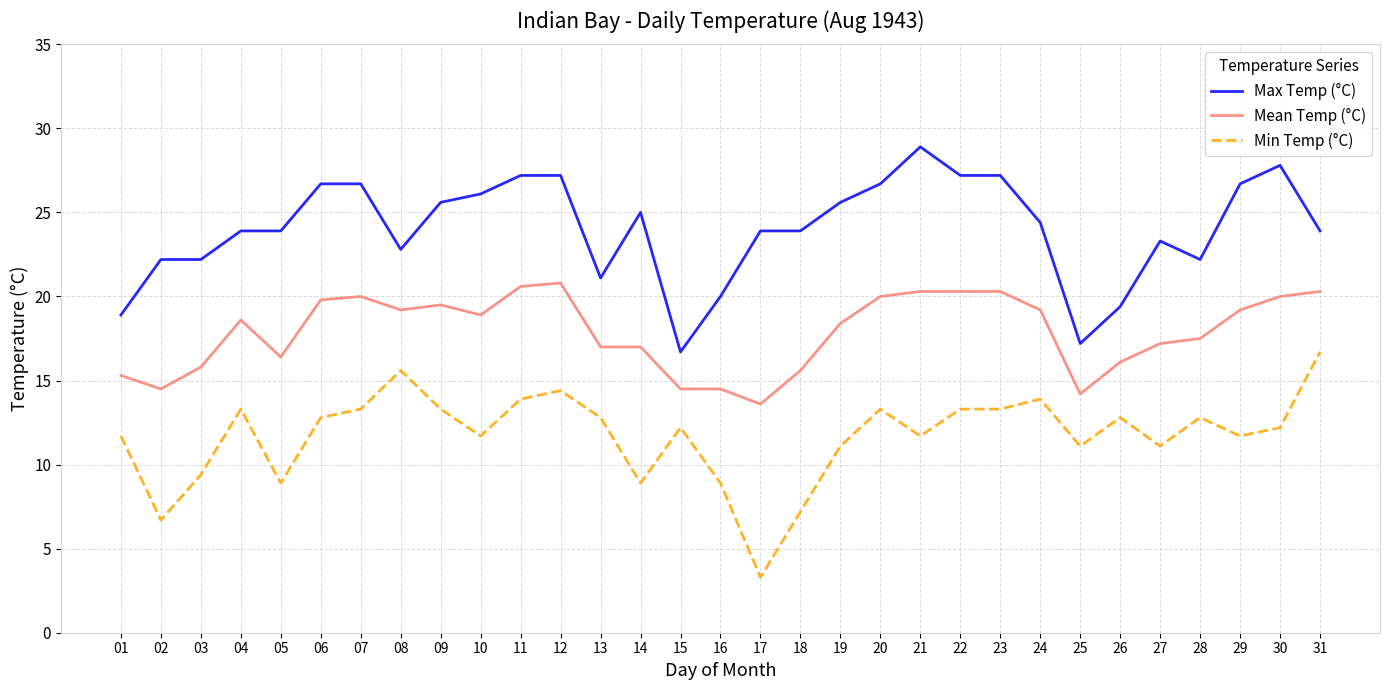

How many series are shown in this chart?

3